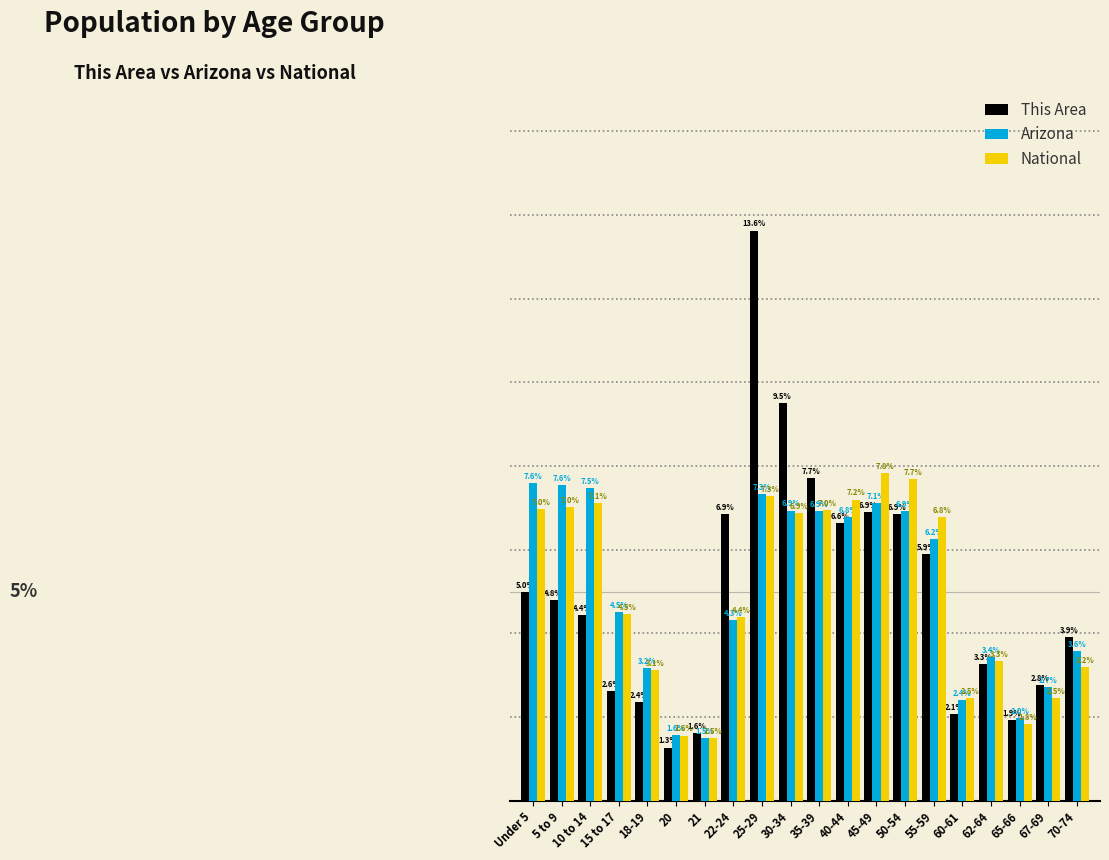

Rank the series at 18-19 from lowest to highest value.

This Area, National, Arizona